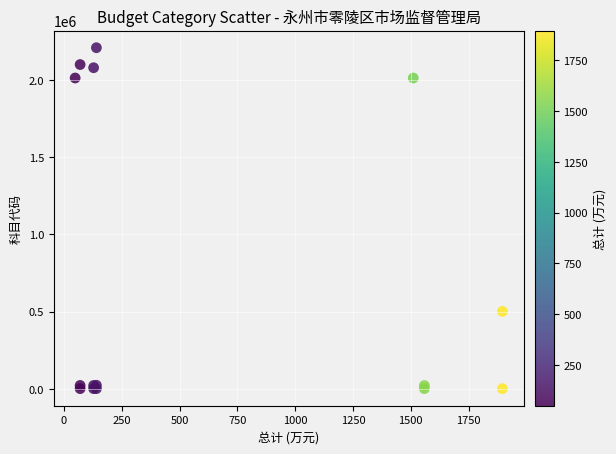

What Y value in the scatter plot is closest to 1105100?

501004